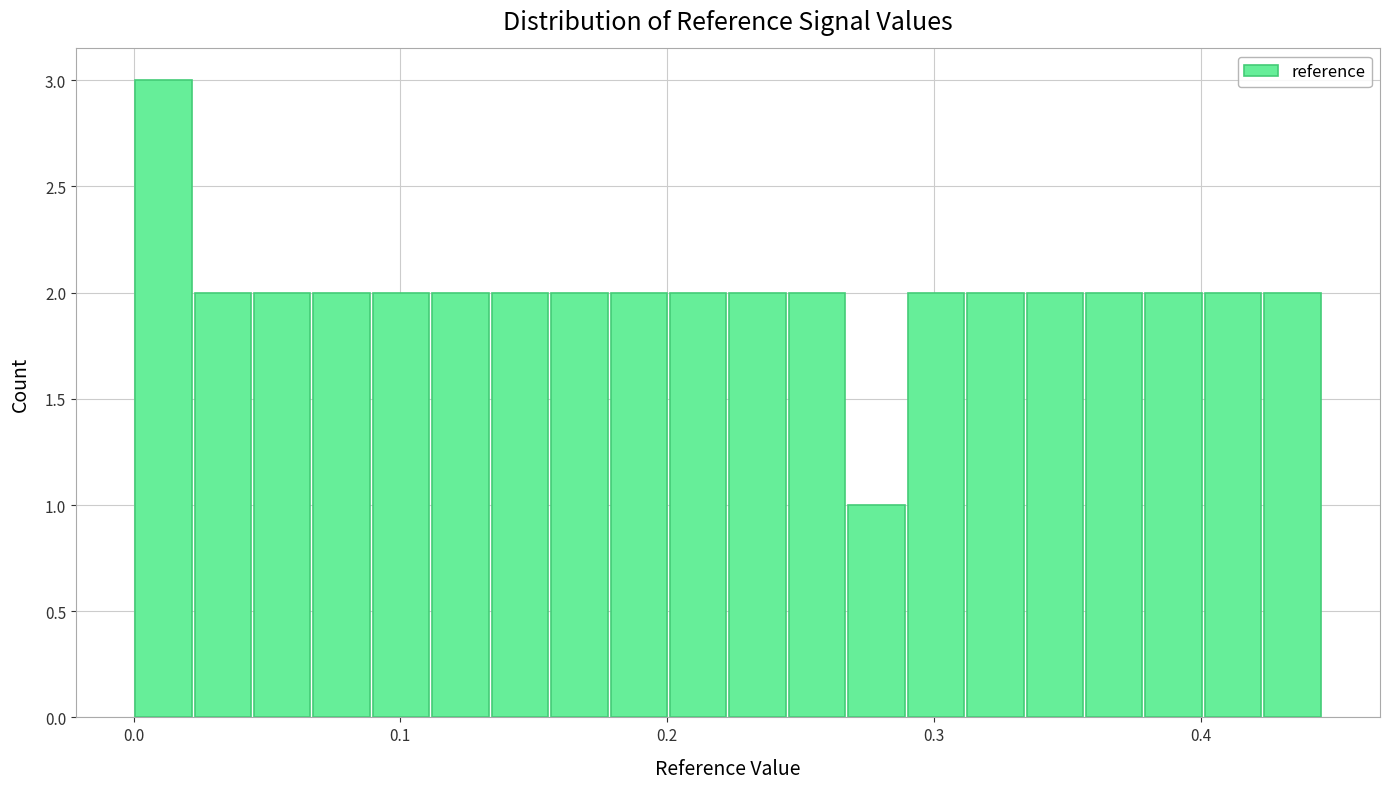

Read against the x-axis, roughly where is the centre of the tallest bar?

0.01